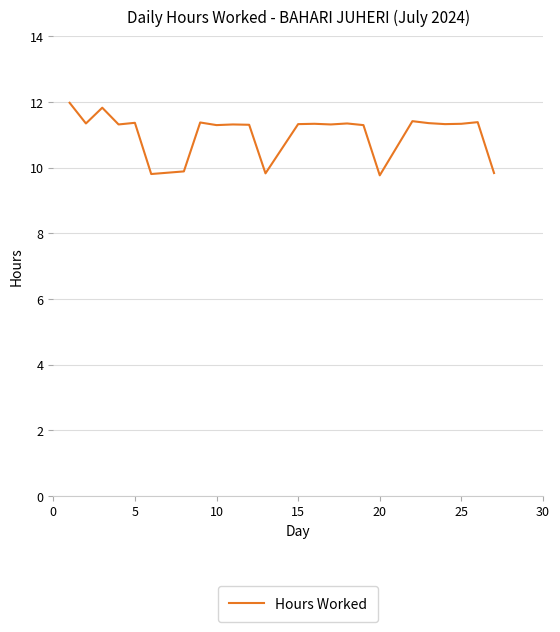

What is the maximum value shown in the chart?

12.0